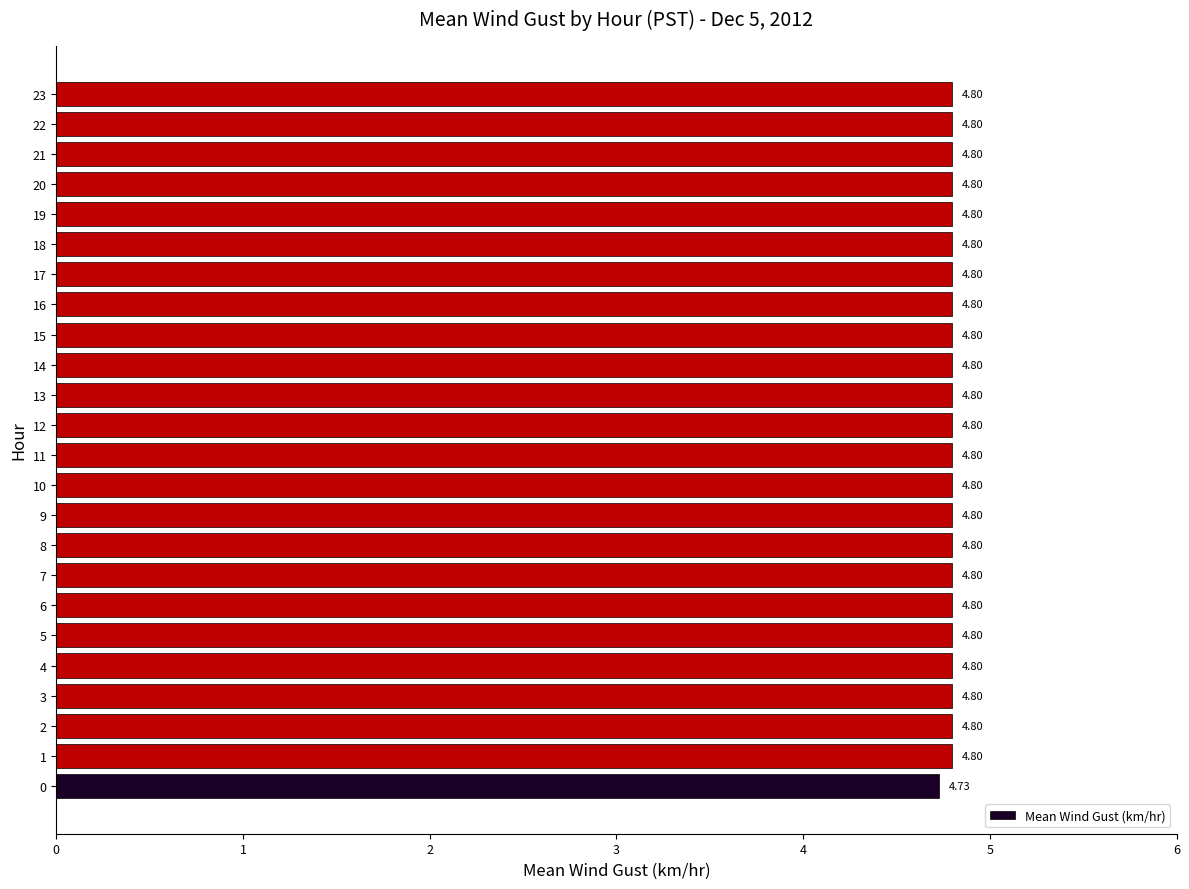

What is the sum of the values at 10 and 20?

9.6